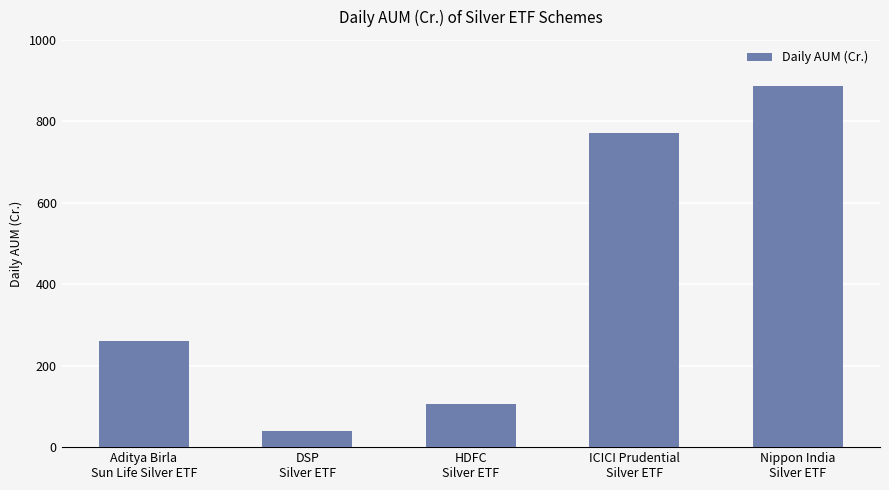

What is the greatest value displayed?

887.1